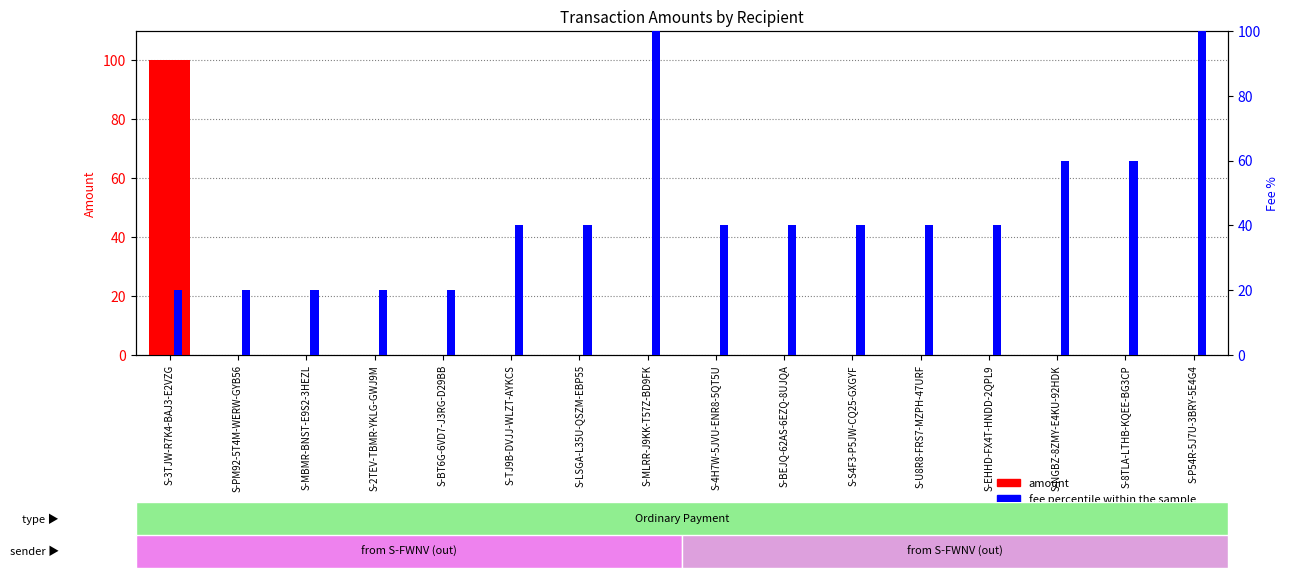

What is the difference between the second highest and minimum values in the fee percentile rank series?

80.0